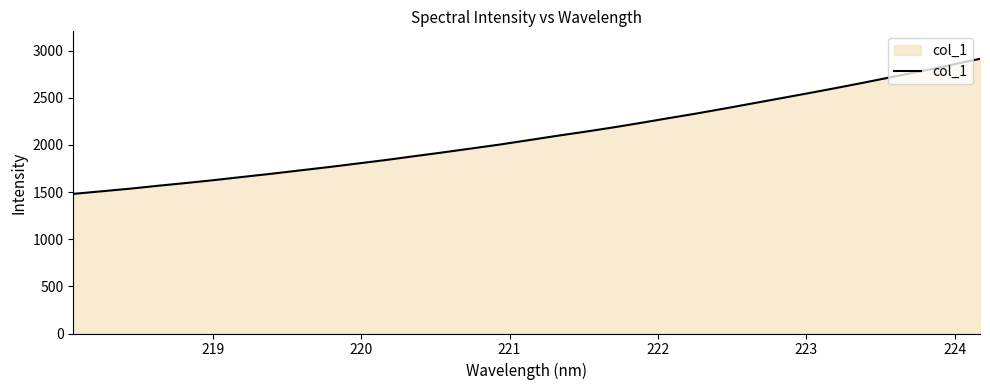

What is the difference between the maximum and minimum values?

1432.6